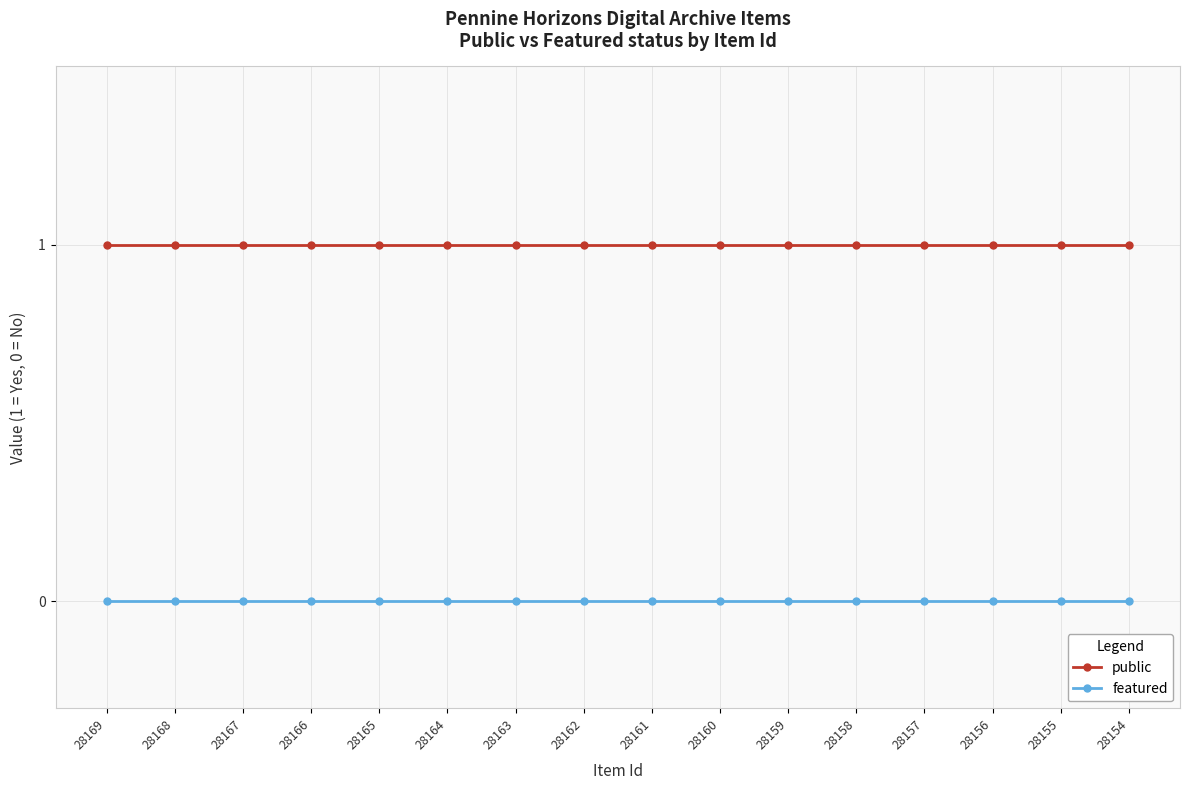

What is the maximum value shown in the chart?

1